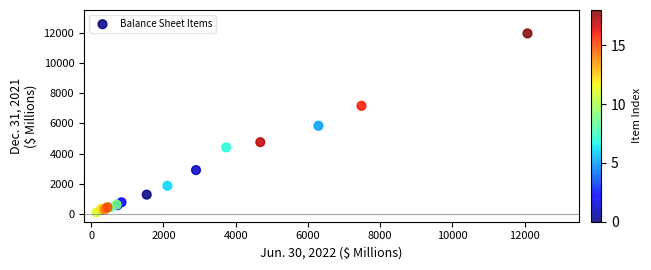

What Y value in the scatter plot is closest to 6036?

5844.9